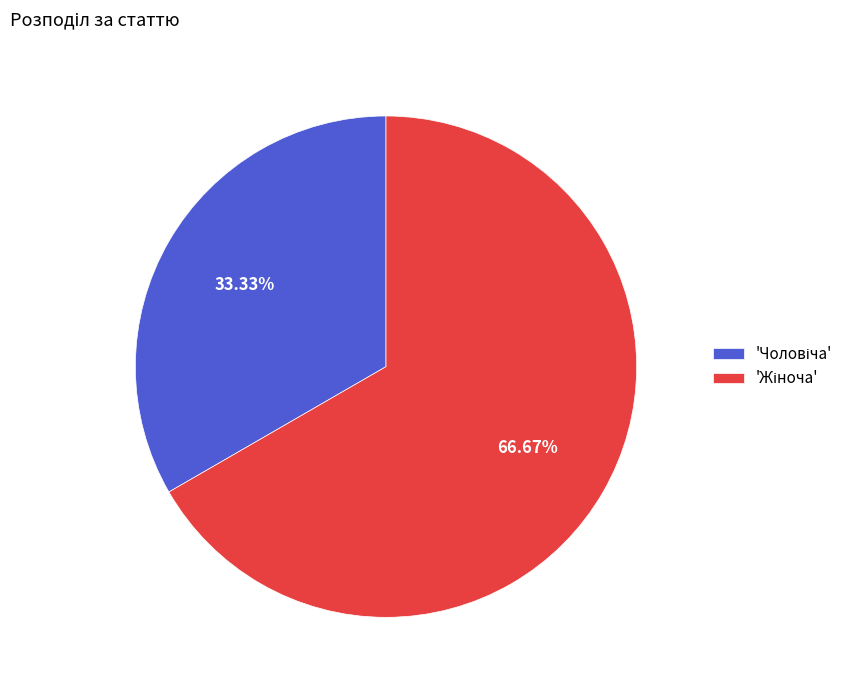

Does any single category account for the majority?

Yes